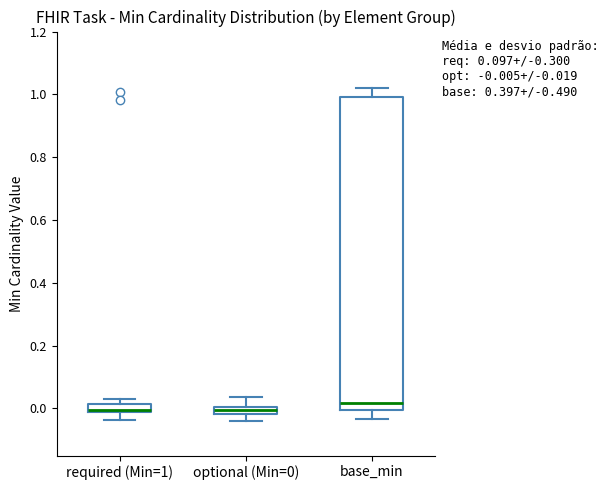

Comparing the boxes themselves (not the whiskers), which one is the tallest?

base_min